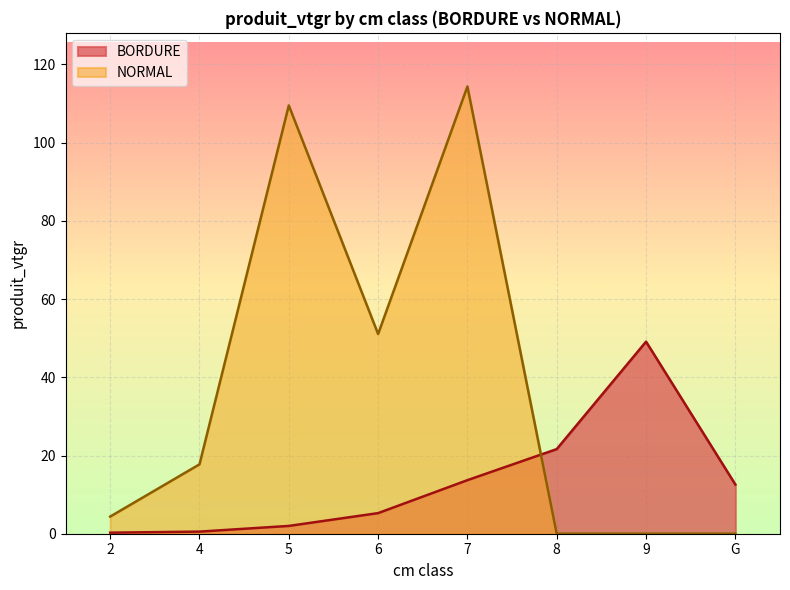

Where does the NORMAL series first go above 17?

4